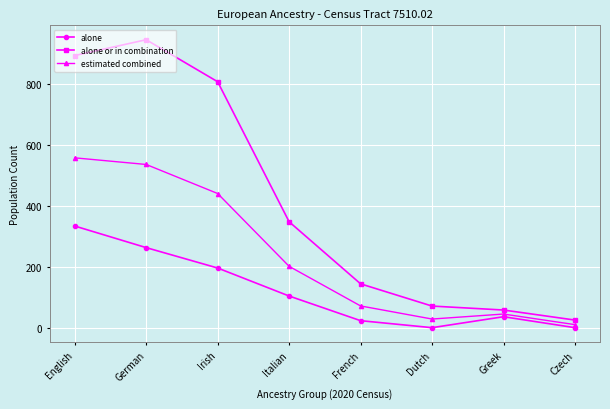

Rank the series at English from highest to lowest value.

alone or in combination, estimated combined, alone